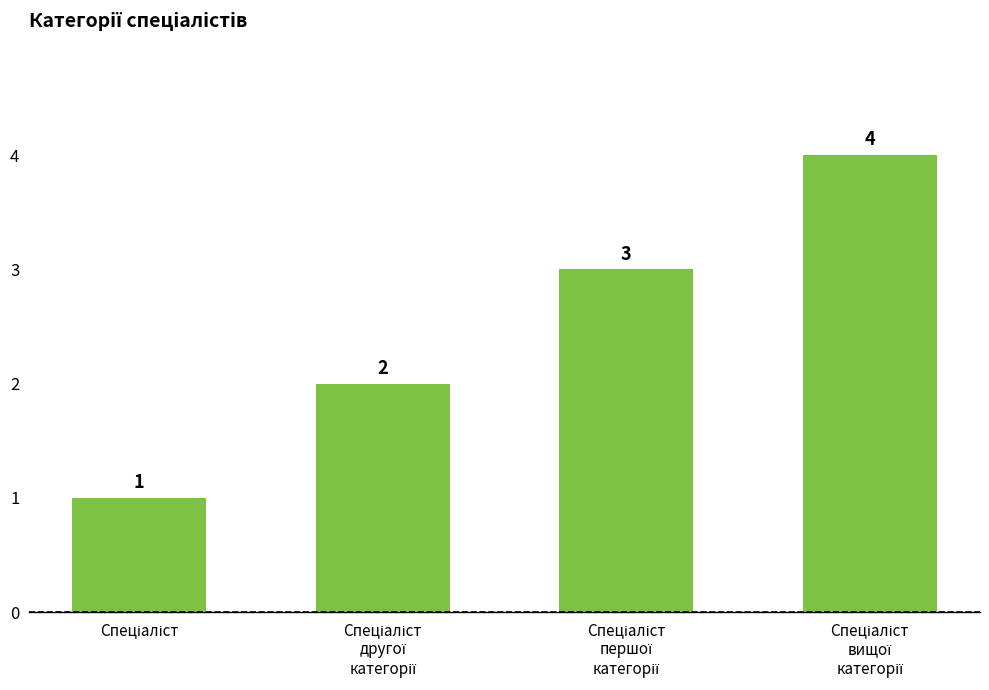

What is the maximum value shown in the chart?

4